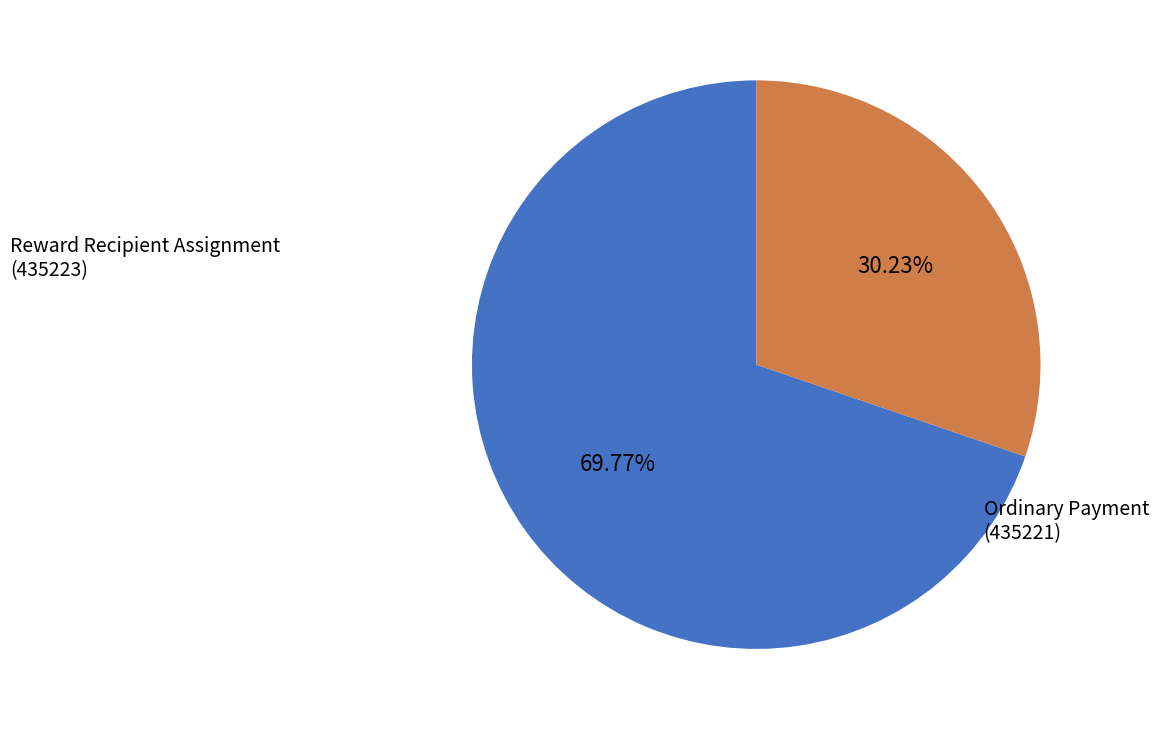

Is there any slice that represents more than half of the pie?

Yes